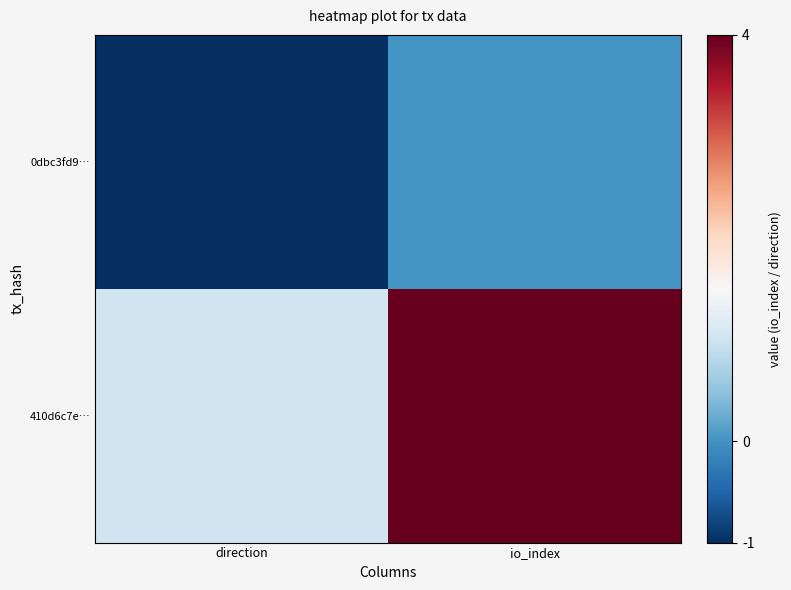

What is the spread (max minus min) of values at direction?

2